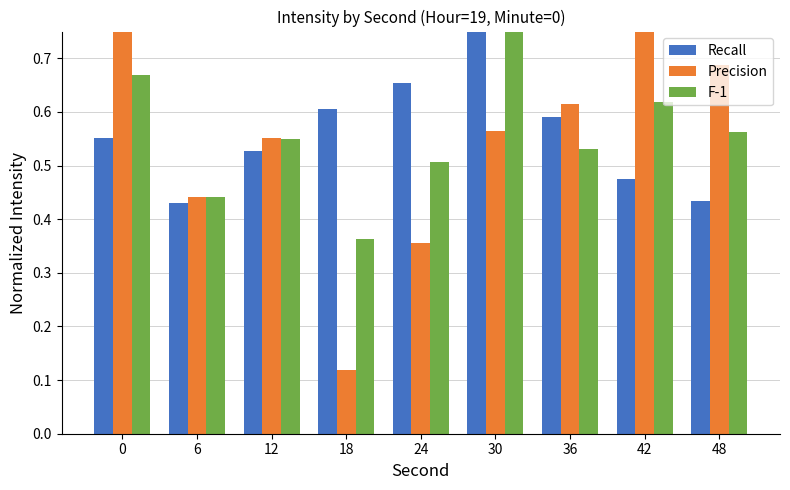

Reading left to right, list all the values displayed in this chart.

Recall: 0=0.6	6=0.4	12=0.5	18=0.6	24=0.7	30=1.0	36=0.6	42=0.5	48=0.4
Precision: 0=0.9	6=0.4	12=0.6	18=0.1	24=0.4	30=0.6	36=0.6	42=0.8	48=0.7
F-1: 0=0.7	6=0.4	12=0.6	18=0.4	24=0.5	30=0.8	36=0.5	42=0.6	48=0.6